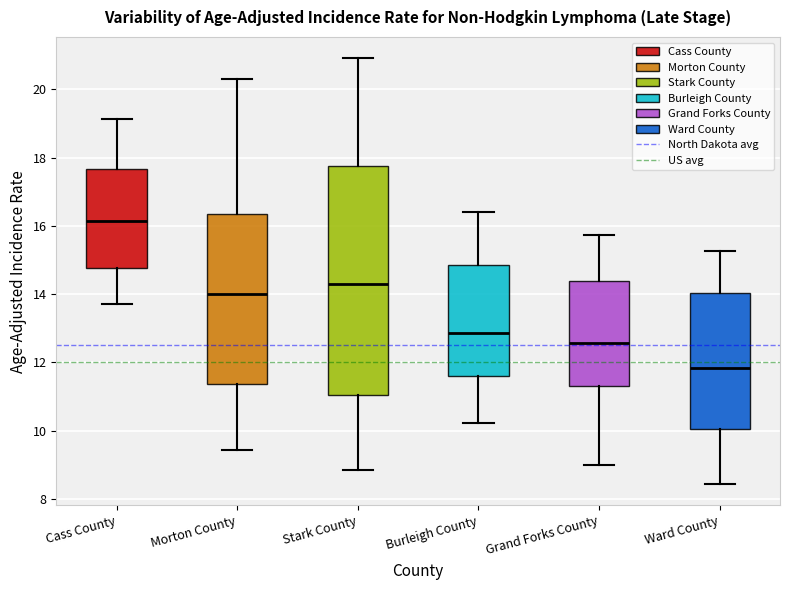

Where is the upper edge of the box for Cass County on the y-axis? The values are not printed on the chart, so give them approximately, as read against the axis.

17.6